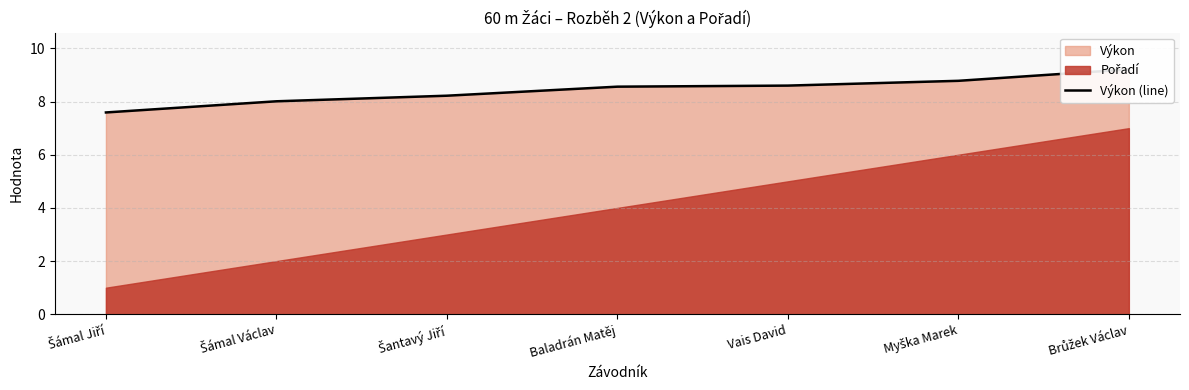

Approximately how many times larger is the value at Šámal Václav compared to Šámal Jiří?

1.1